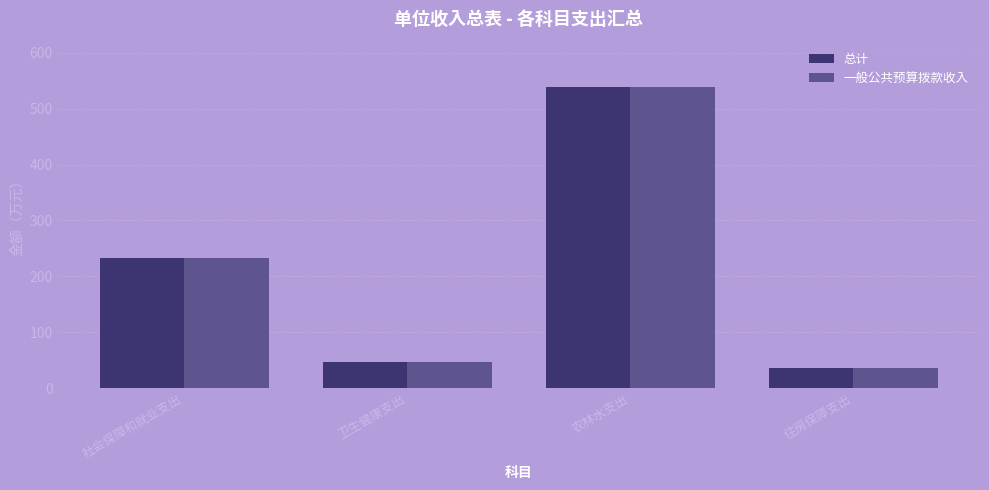

Where does the 一般公共预算拨款收入 series first go above 233?

社会保障和就业支出